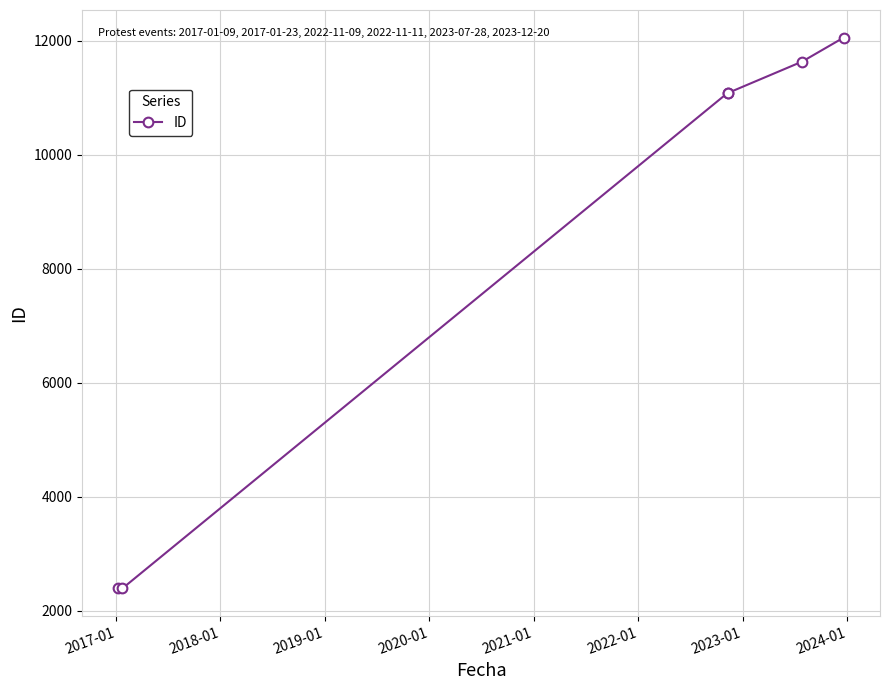

What is the value of the 4th point from the left?

11087